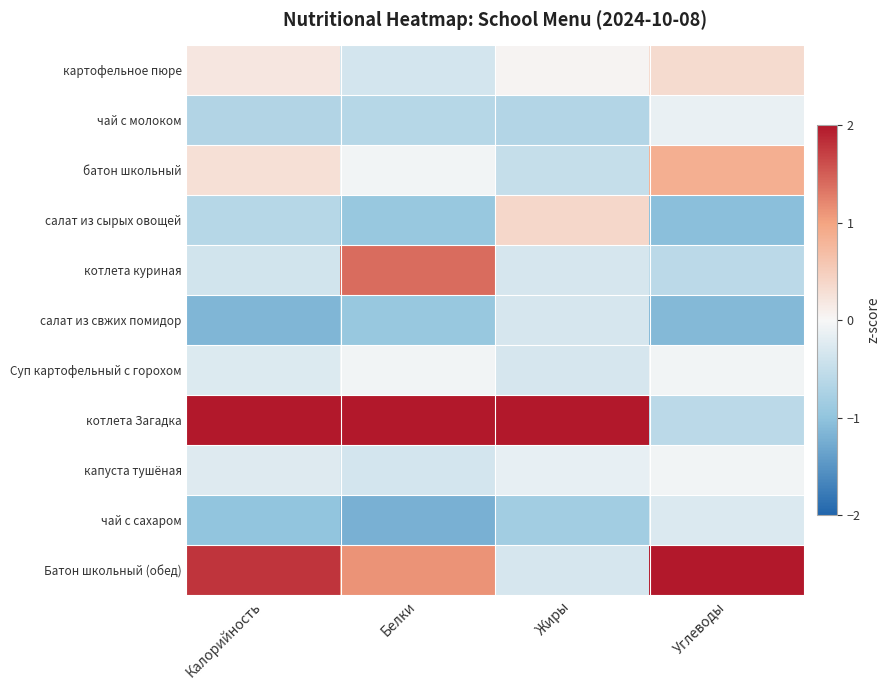

What is the smallest value displayed?

-1.2